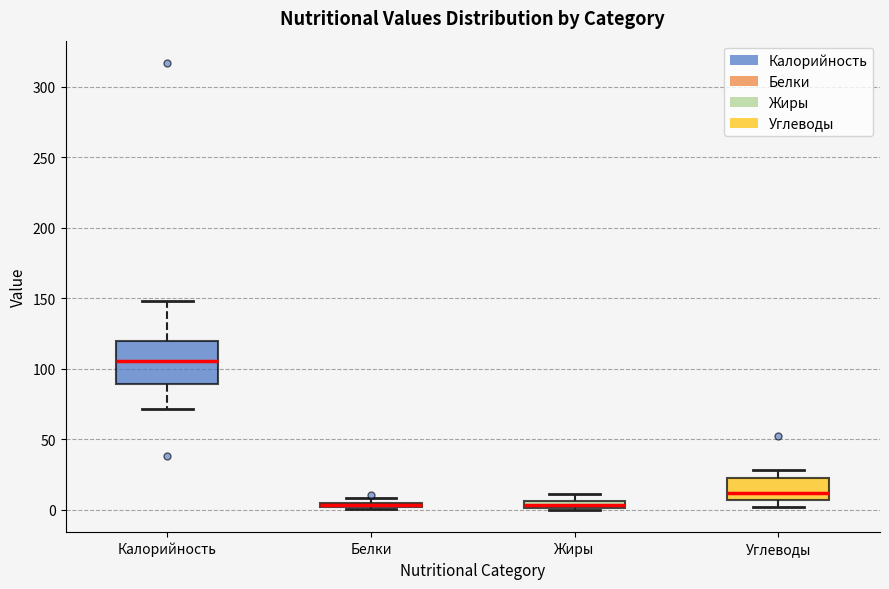

Which box is the tallest, from its lower edge to its upper edge?

Калорийность